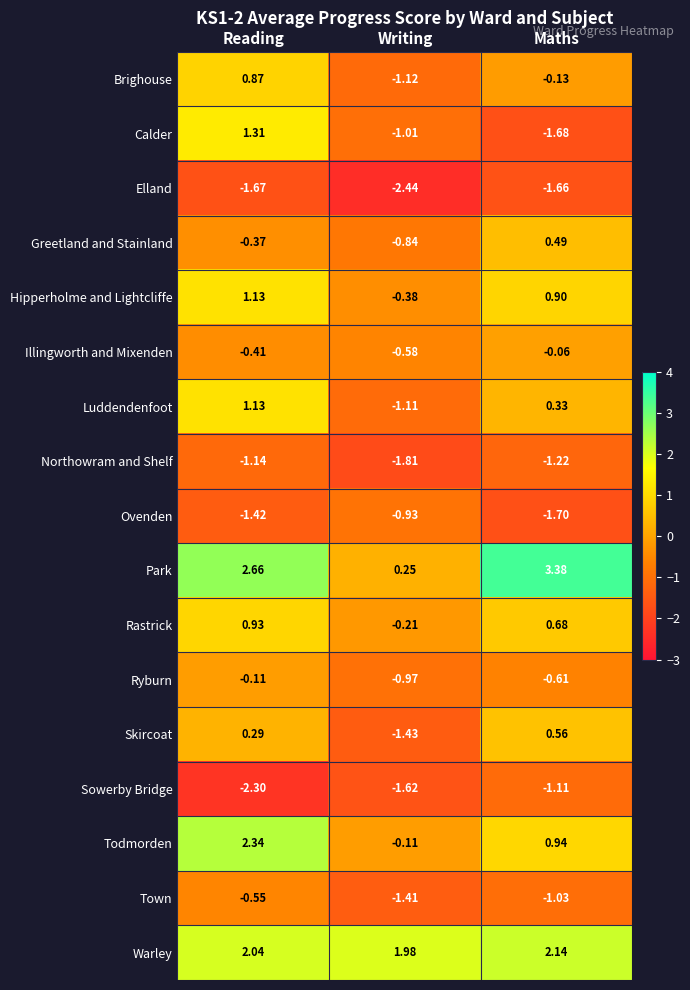

At how many categories does at least one series exceed 2?

2